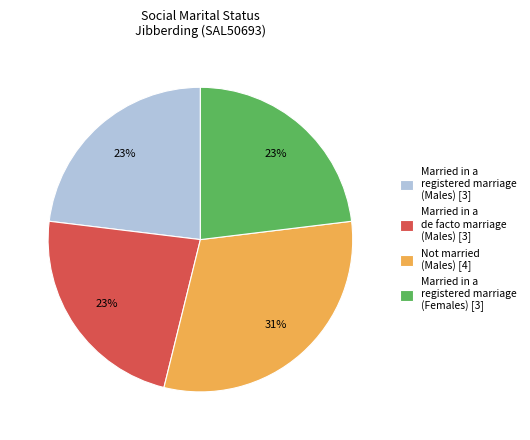

Does Married in a registered marriage (Females) [3] account for over 50% of the chart?

No